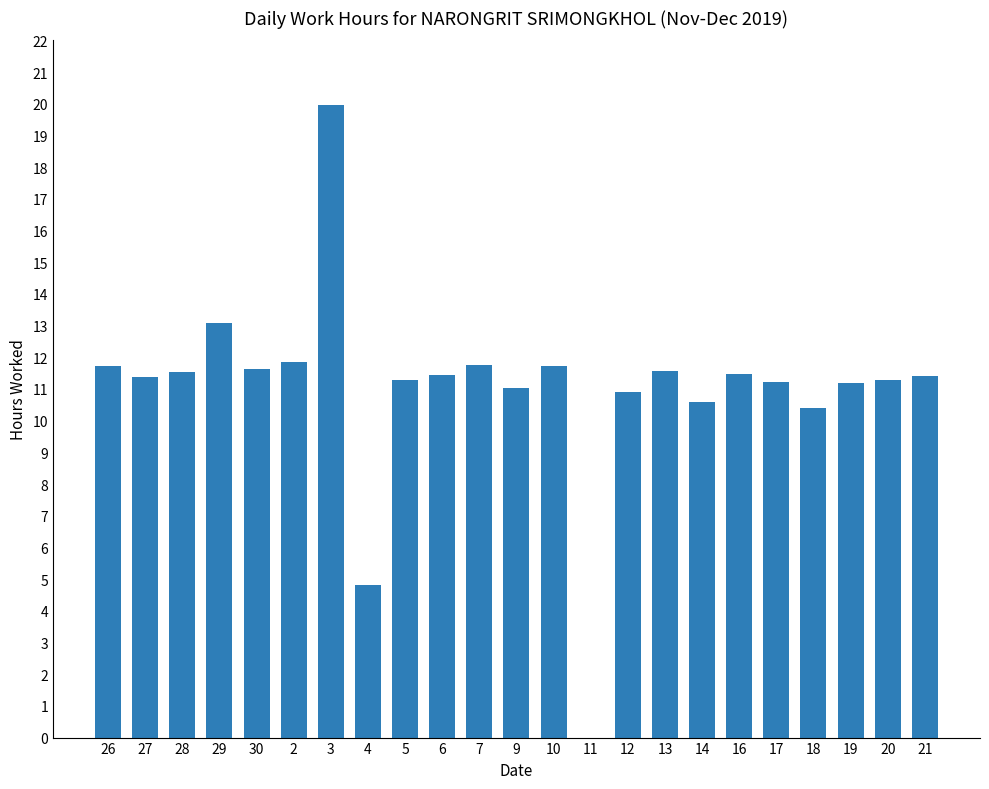

What is the average value?

11.0